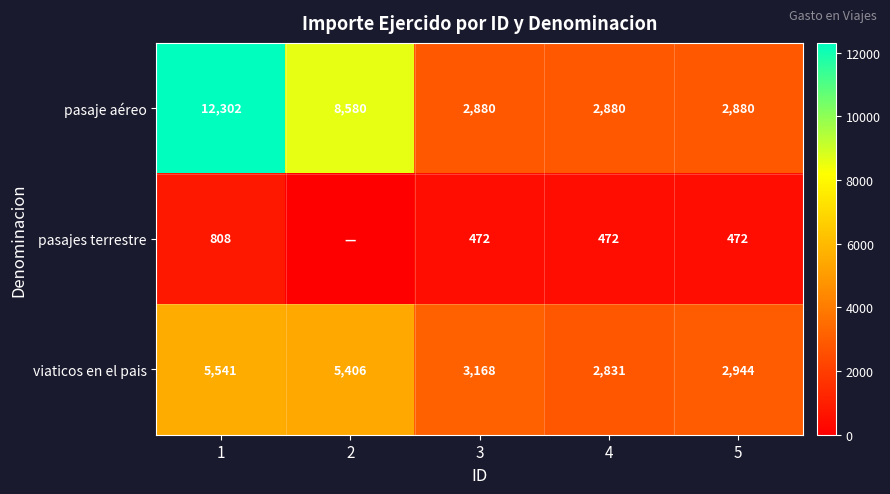

Is it true that pasajes terrestre equals 228 at 5?

False